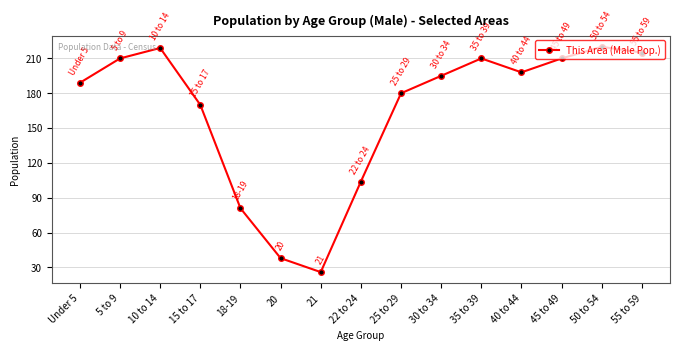

How many lines are shown in the chart?

1